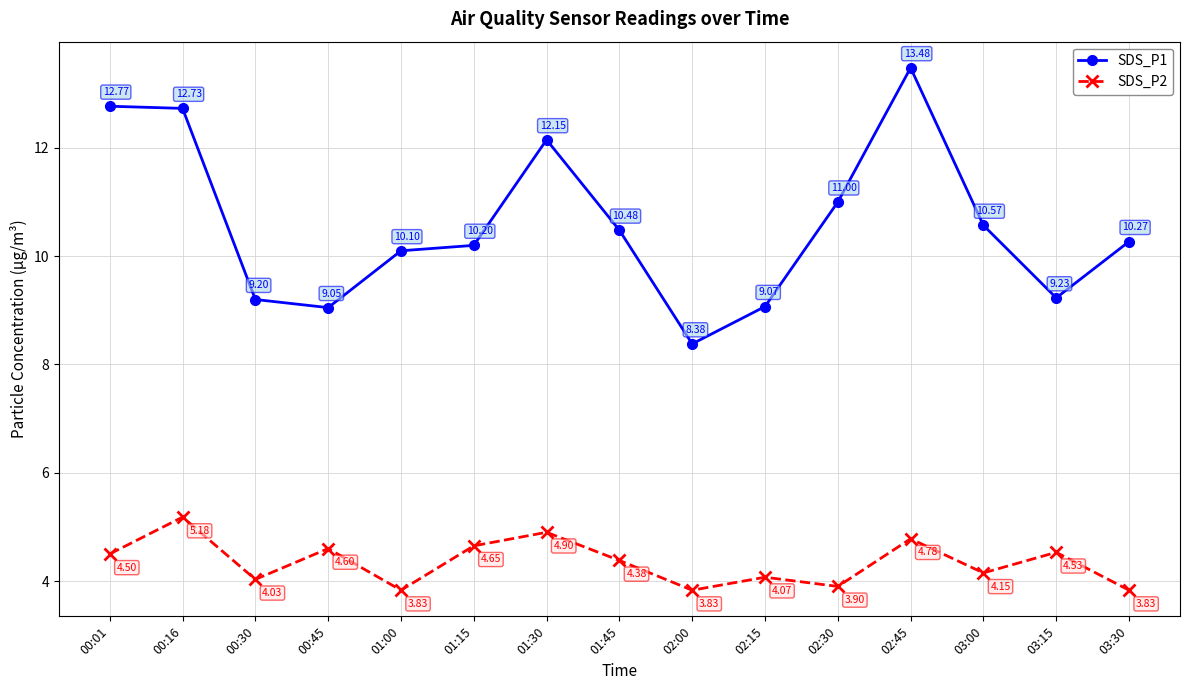

What is the average value of the SDS_P1 series?

10.6